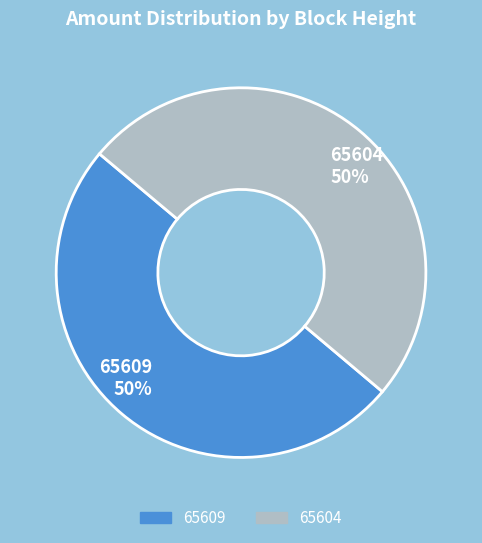

To the nearest percent, what is the difference between the largest and smallest slice percentages?

0%